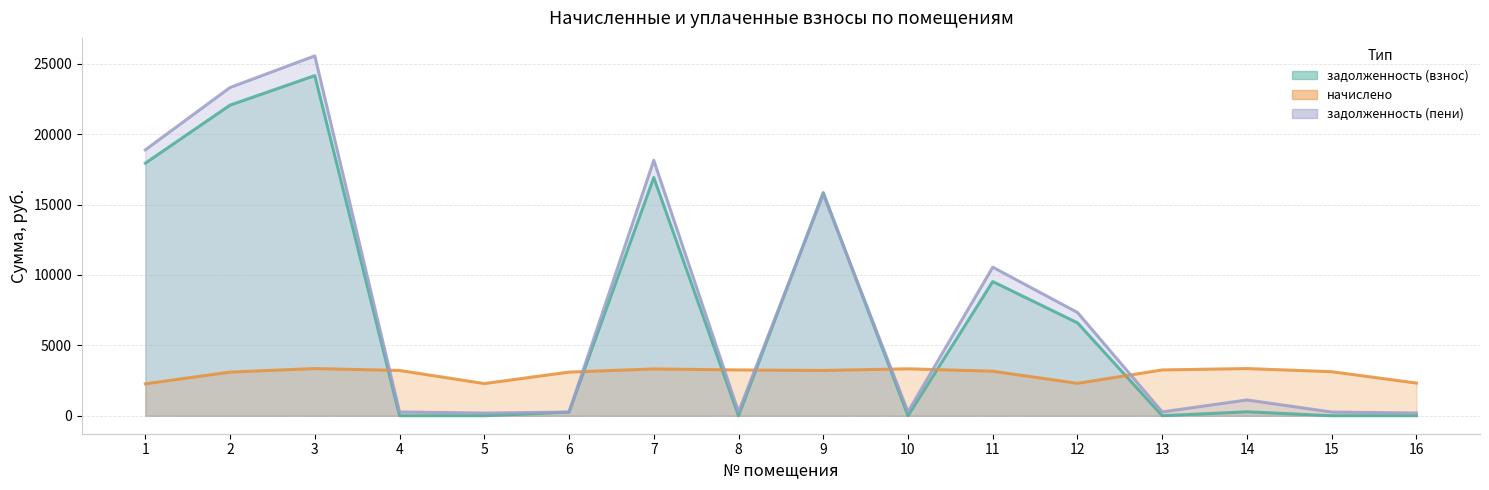

Where is задолженность (взнос) nearest to the value 12083?

11